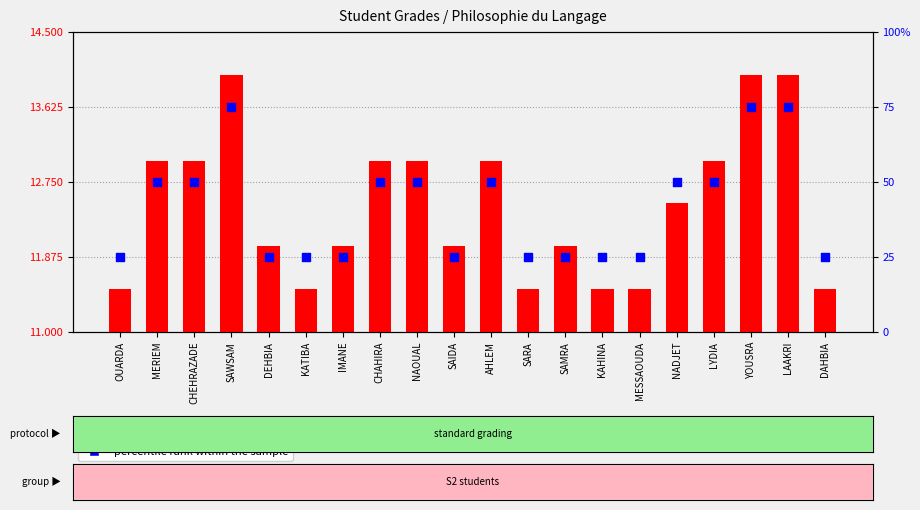

Which series has the largest total across all categories?

percentile rank within the sample